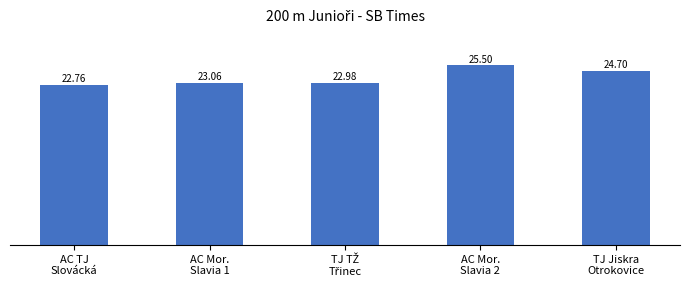

What is the average value?

23.8